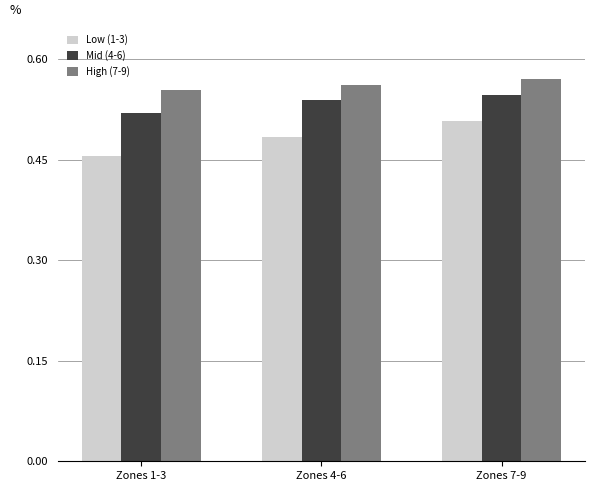

Are the bars grouped side by side (vs. stacked)?

Yes